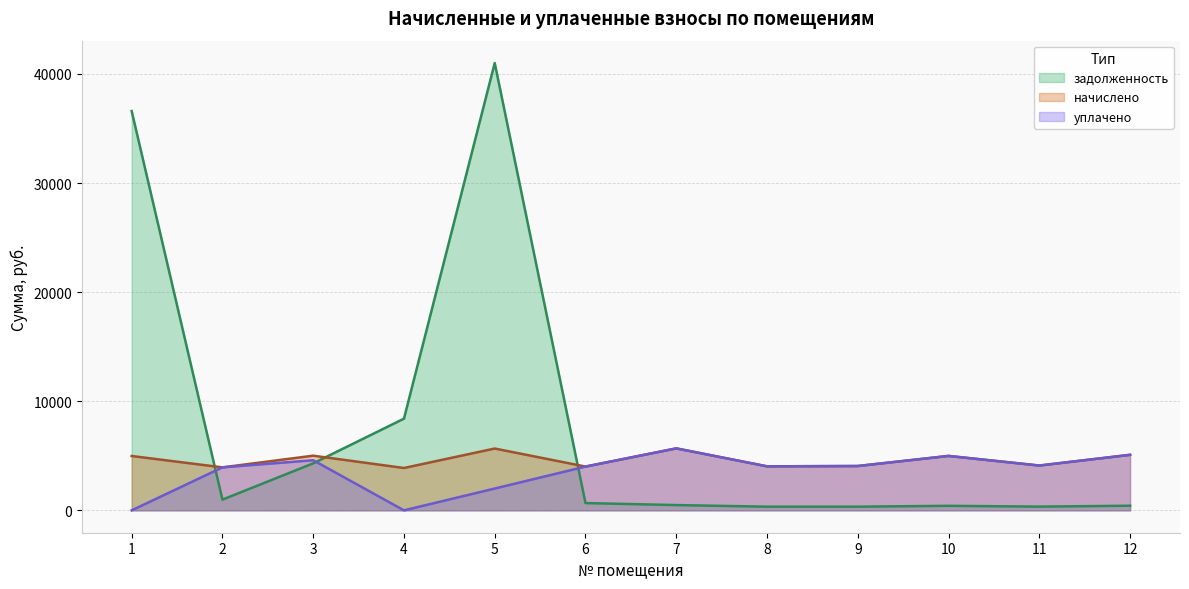

List the series in order of their overall mean, lowest first.

уплачено, начислено, задолженность